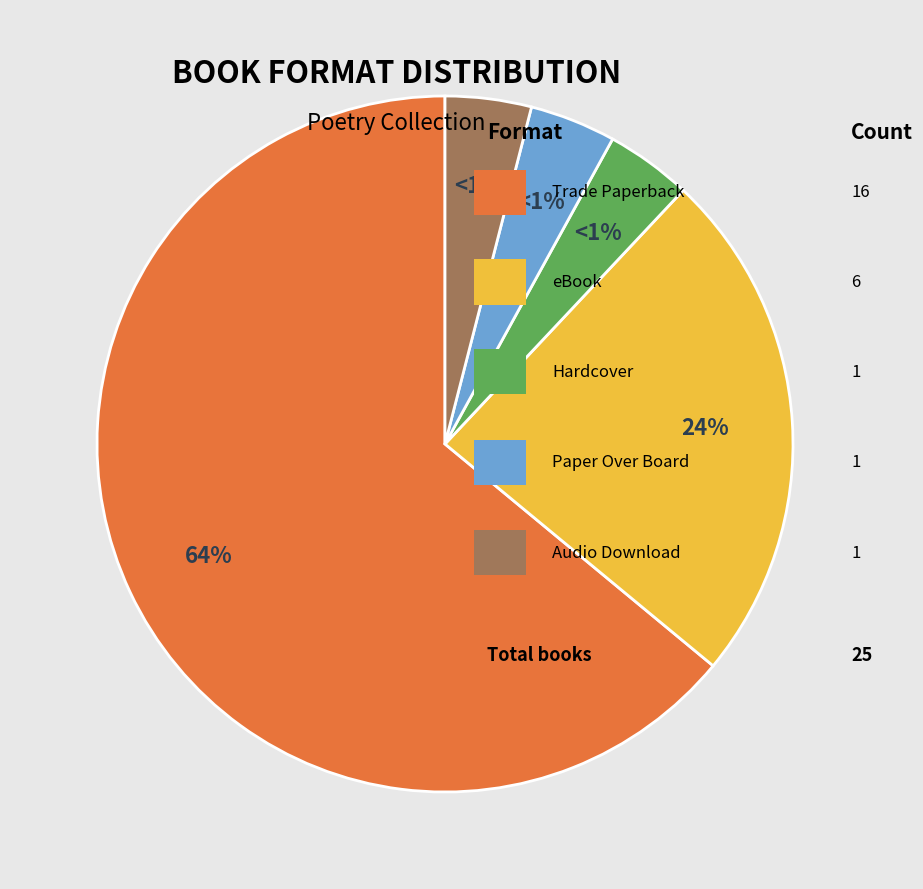

What percentage do Hardcover and Trade Paperback together represent?

68.0%